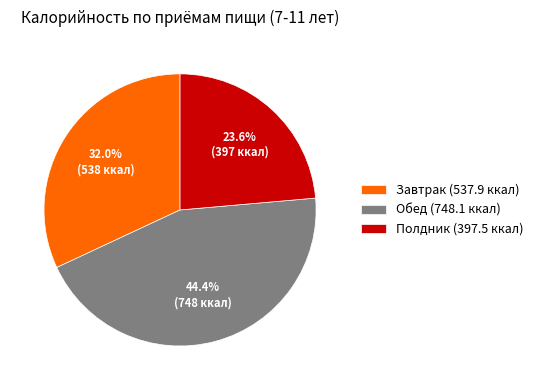

What is the largest slice in the pie chart?

Обед